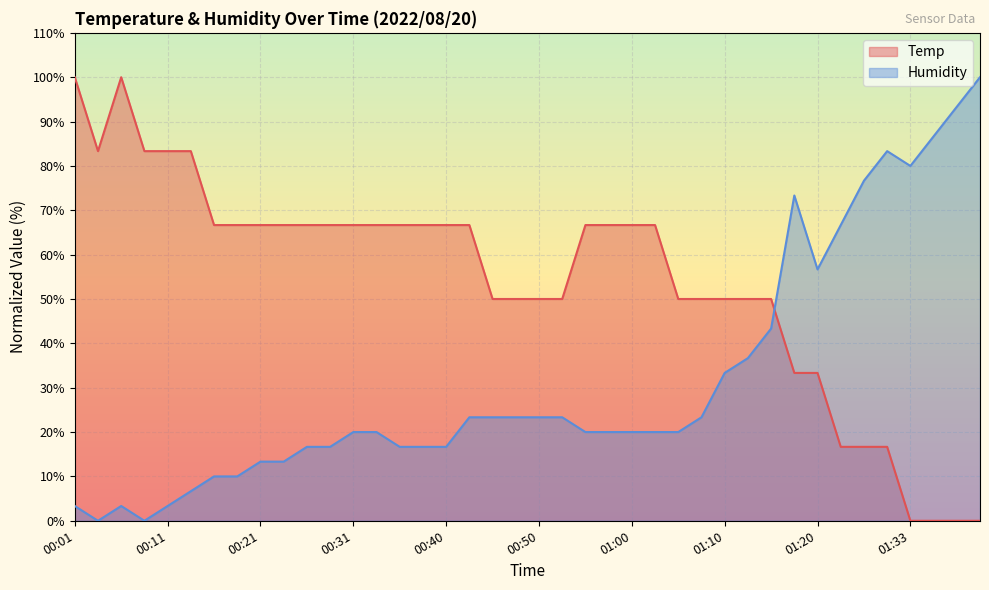

Reading left to right, extract all data points from this chart.

Temp: 100.0	83.3	100.0	83.3	83.3	83.3	66.7	66.7	66.7	66.7	66.7	66.7	66.7	66.7	66.7	66.7	66.7	66.7	50.0	50.0	50.0	50.0	66.7	66.7	66.7	66.7	50.0	50.0	50.0	50.0	50.0	33.3	33.3	16.7	16.7	16.7	0.0	0.0	0.0	0.0
Humidity: 3.3	0.0	3.3	0.0	3.3	6.7	10.0	10.0	13.3	13.3	16.7	16.7	20.0	20.0	16.7	16.7	16.7	23.3	23.3	23.3	23.3	23.3	20.0	20.0	20.0	20.0	20.0	23.3	33.3	36.7	43.3	73.3	56.7	66.7	76.7	83.3	80.0	86.7	93.3	100.0